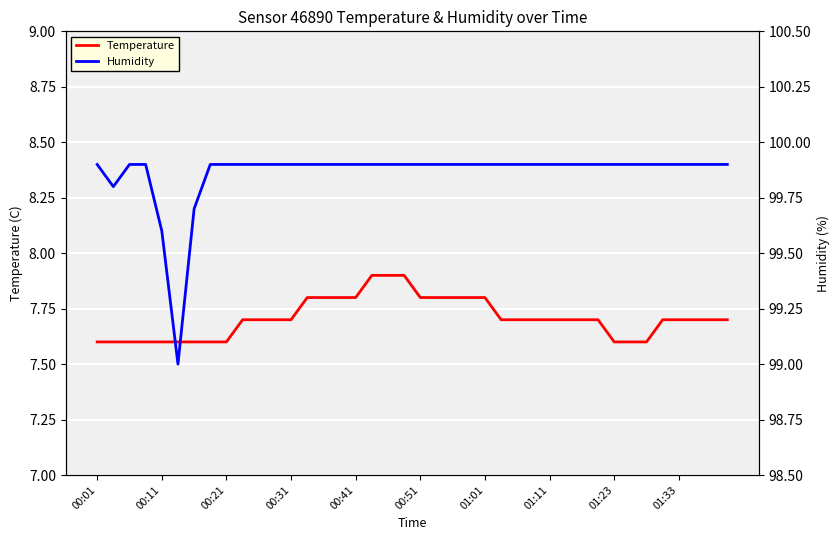

The value of Temperature at 00:11 is 7.6. True or false?

True